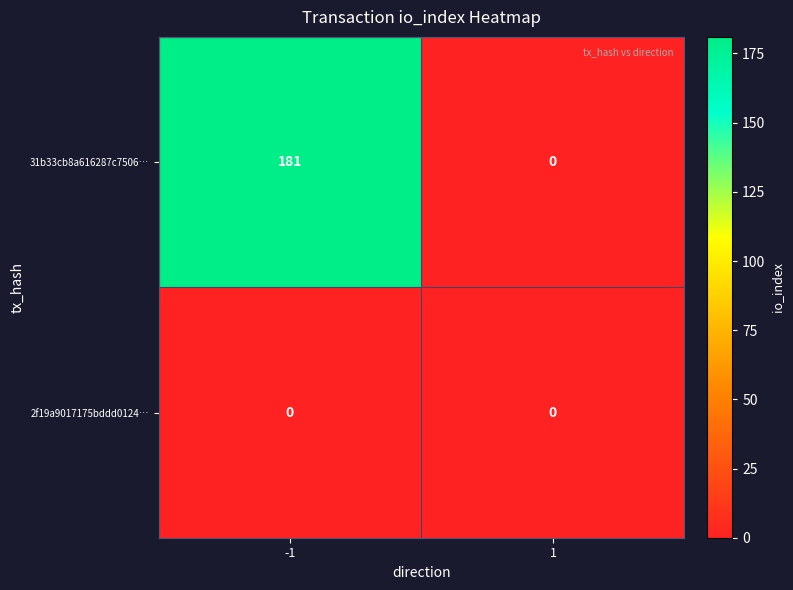

Reading left to right, transcribe all the data shown in this chart.

31b33cb8a616287c7506…: -1=181	1=0
2f19a9017175bddd0124…: -1=0	1=0